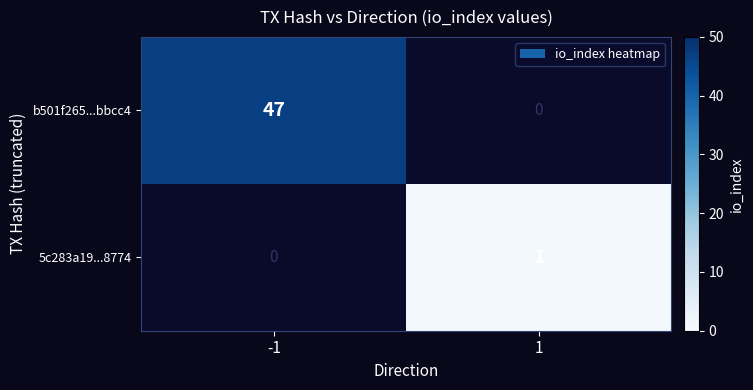

At which category does the chart reach its minimum across all series?

1